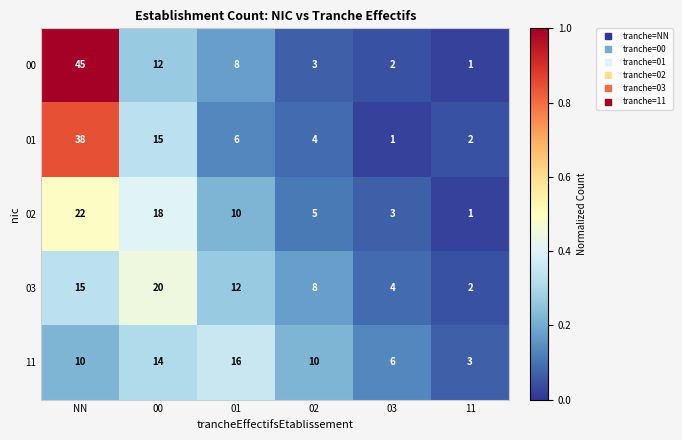

The value of 00 at 01 is 13. True or false?

False